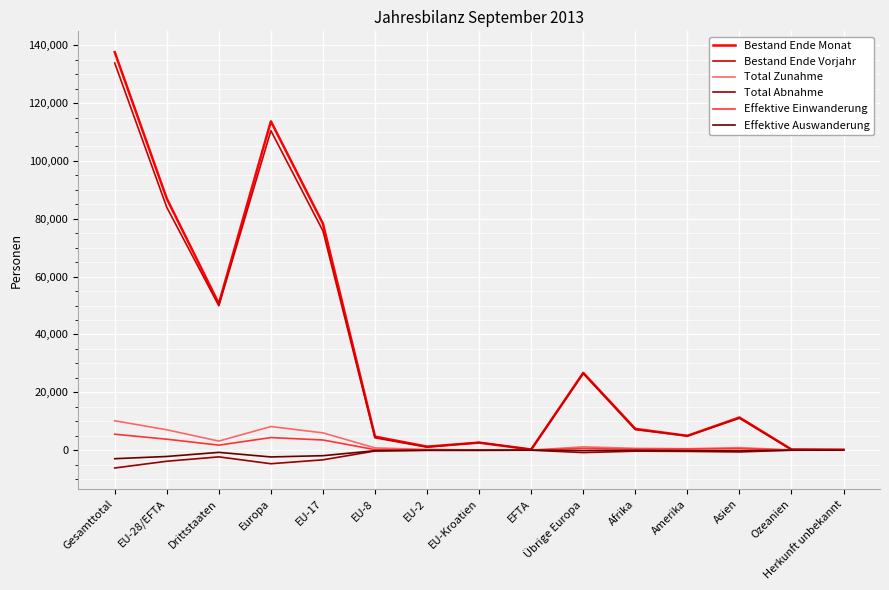

Is it true that Bestand Ende Monat equals 11284 at Asien?

True